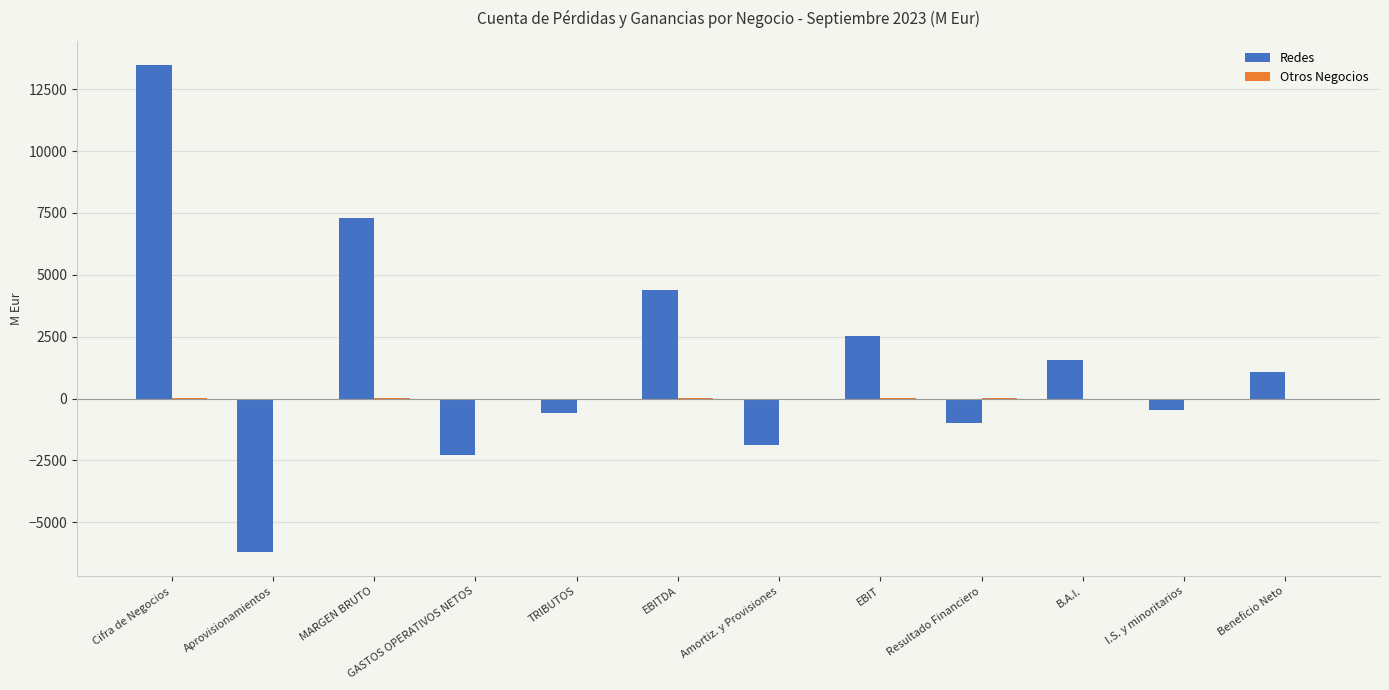

What is the sum of all Redes values?

17887.8